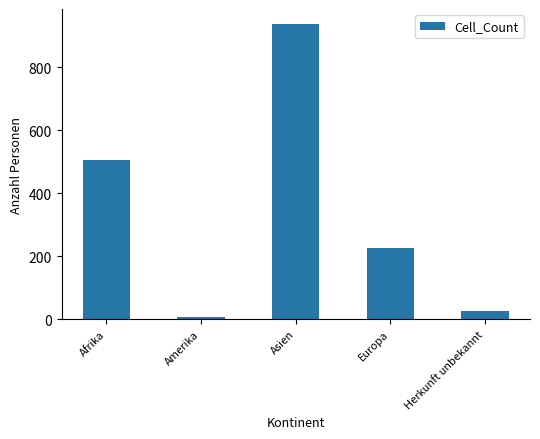

Reading left to right, list all the values displayed in this chart.

507	6	938	226	25